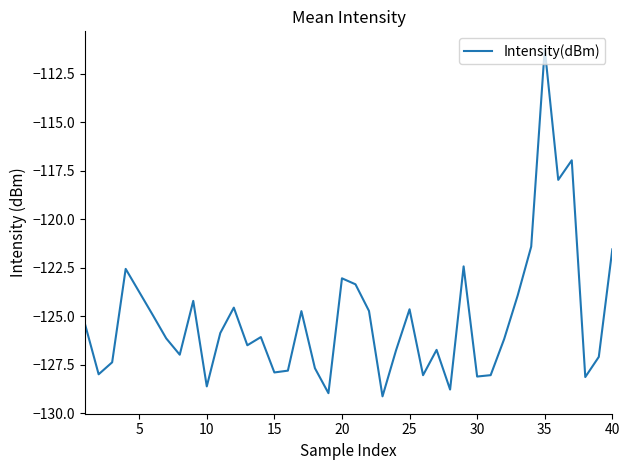

What is the greatest value displayed?

-111.2